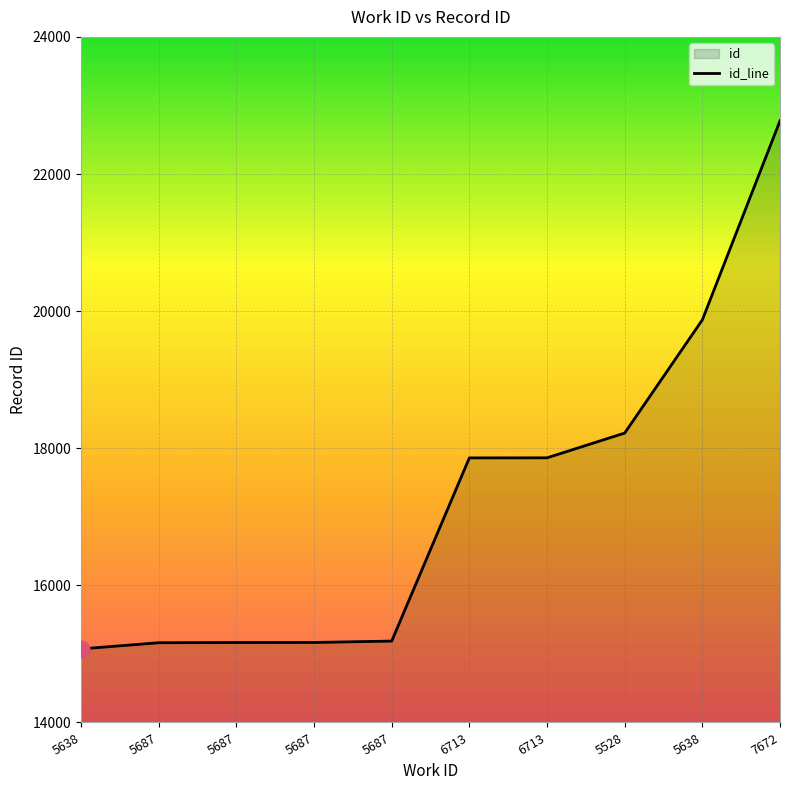

How many categories are shown in the chart?

10